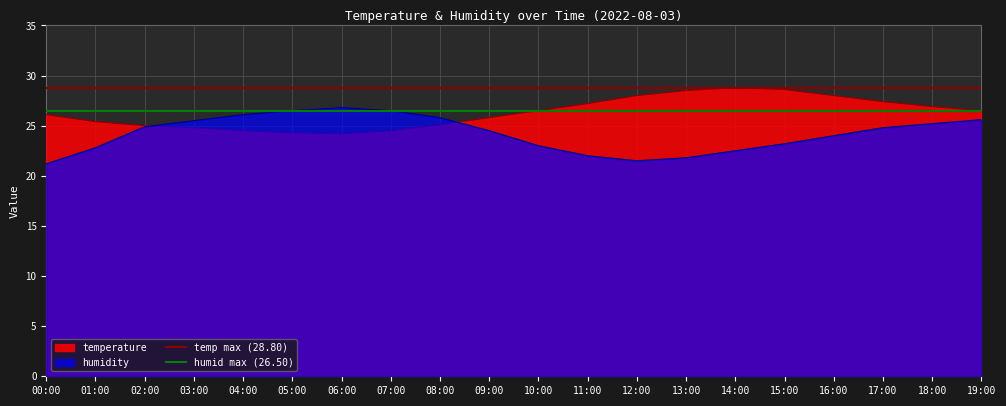

Which category has the lowest value across all series?

00:00